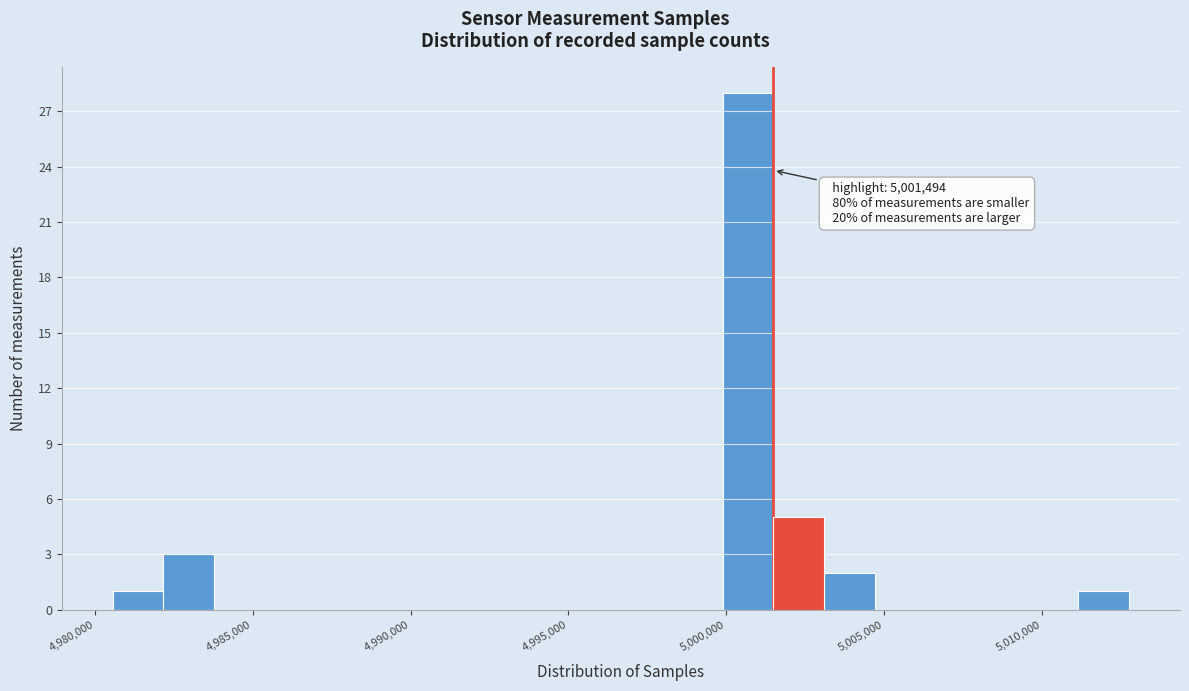

Read against the x-axis, roughly where is the centre of the tallest bar?

5000500